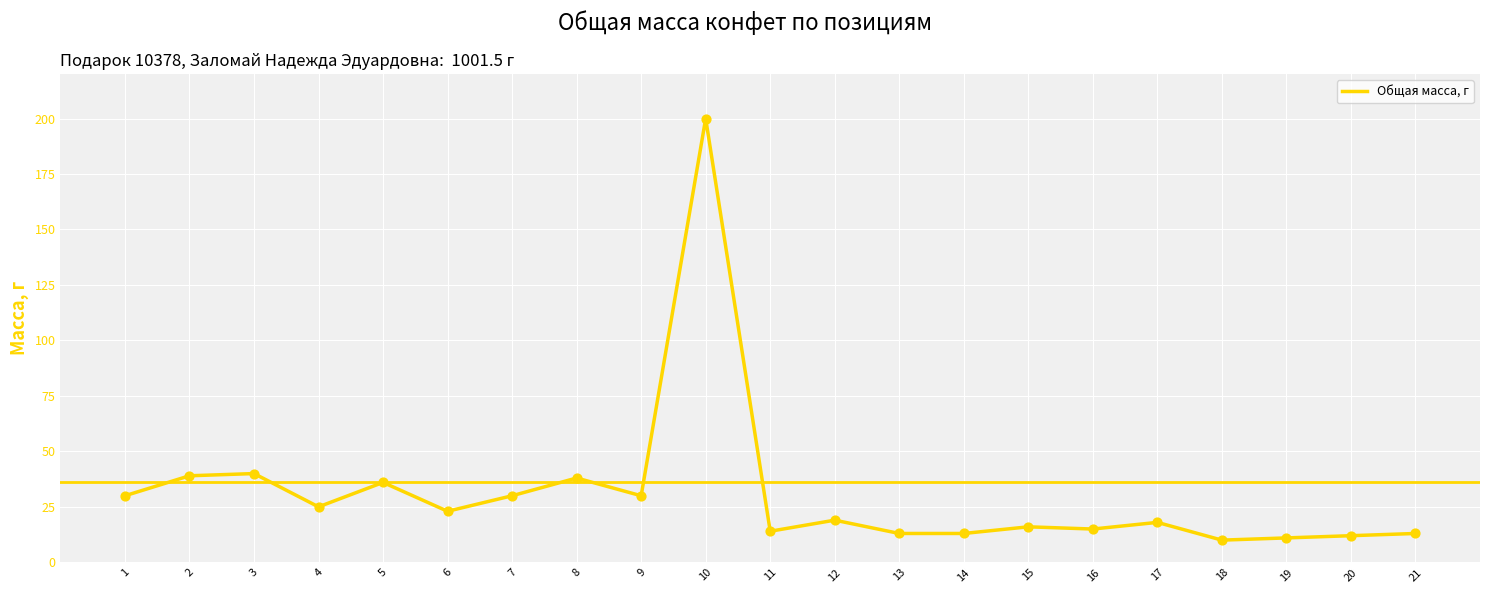

What is the change in value from 8 to 12?

-19